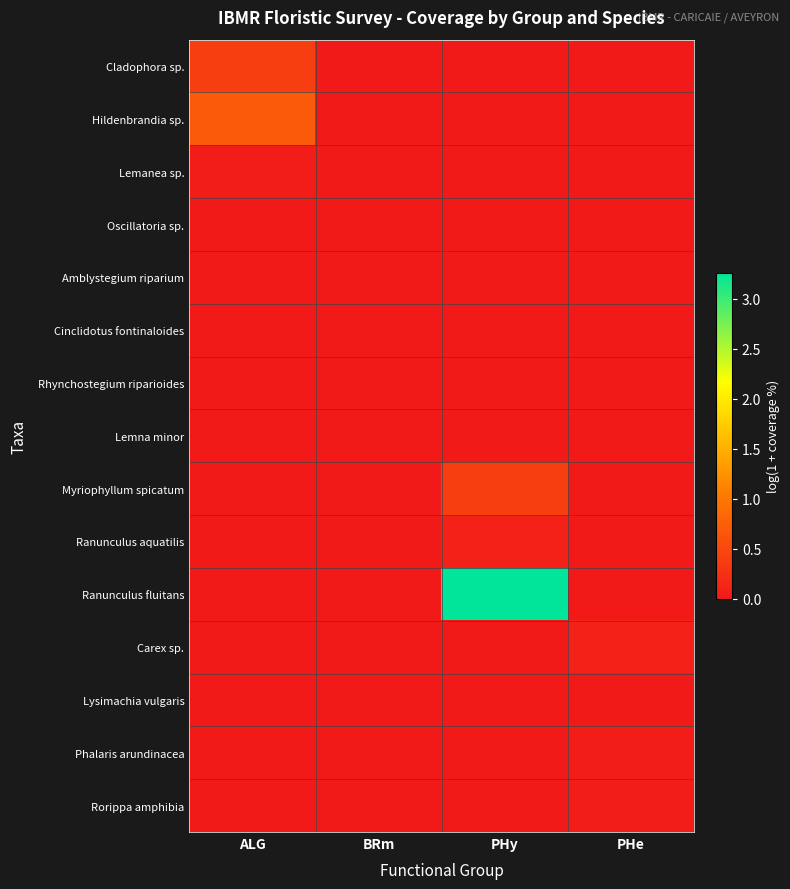

At which category is the sum across all series the highest?

PHy